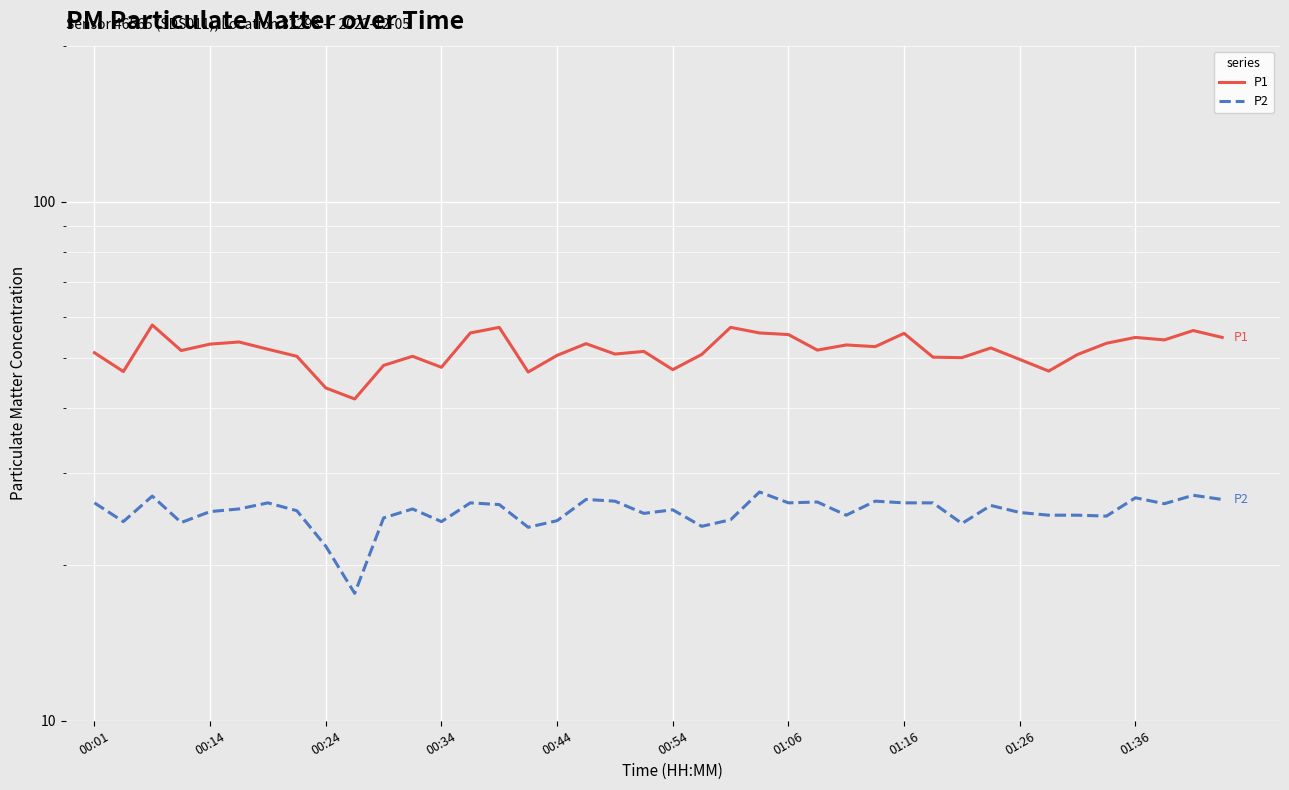

What is the greatest value displayed?

57.9